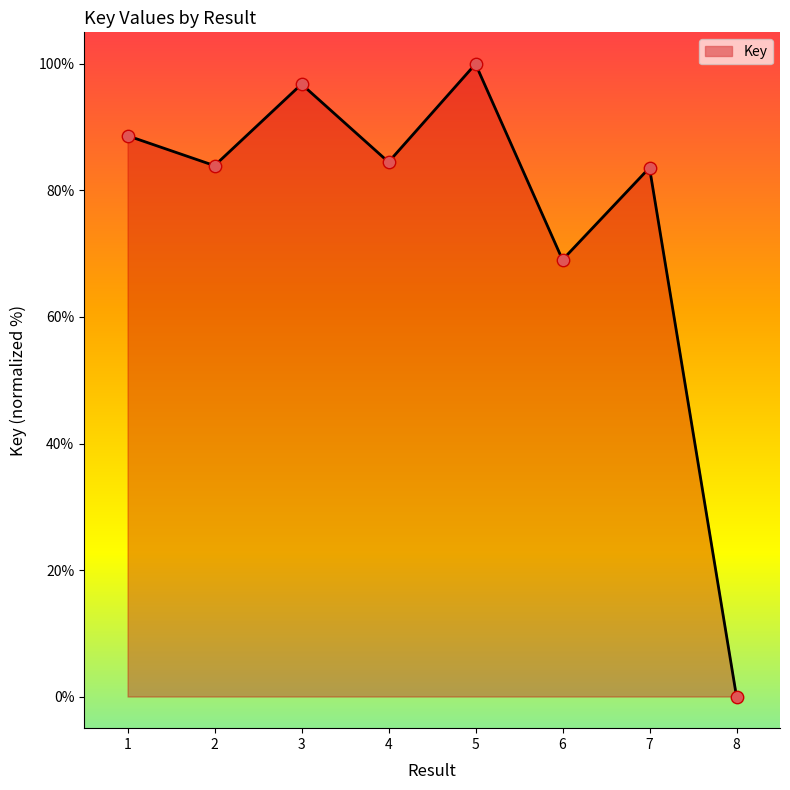

What is the change in value from 7 to 8?

-83.6